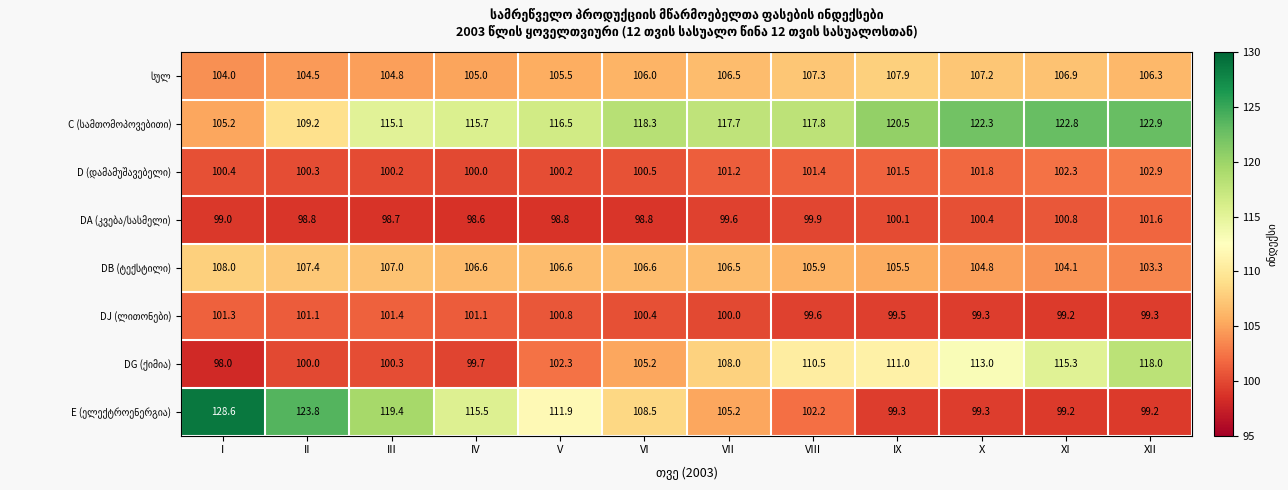

What is the spread (max minus min) of values at V?

17.7